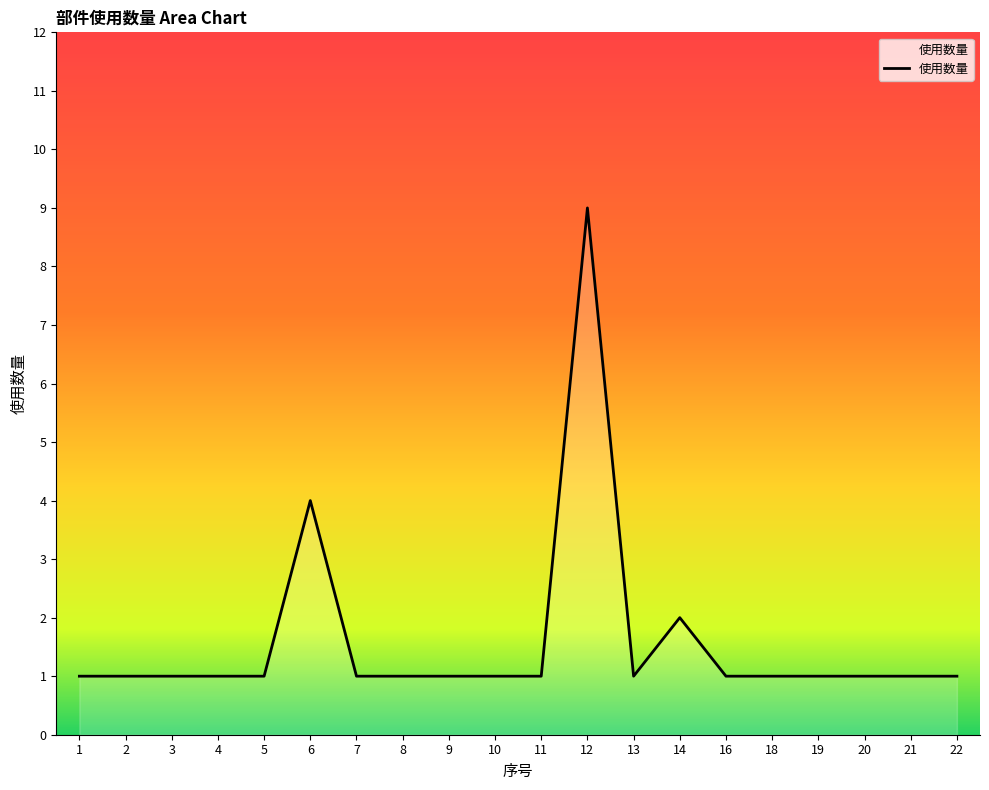

Where is the data nearest to the value 5?

6